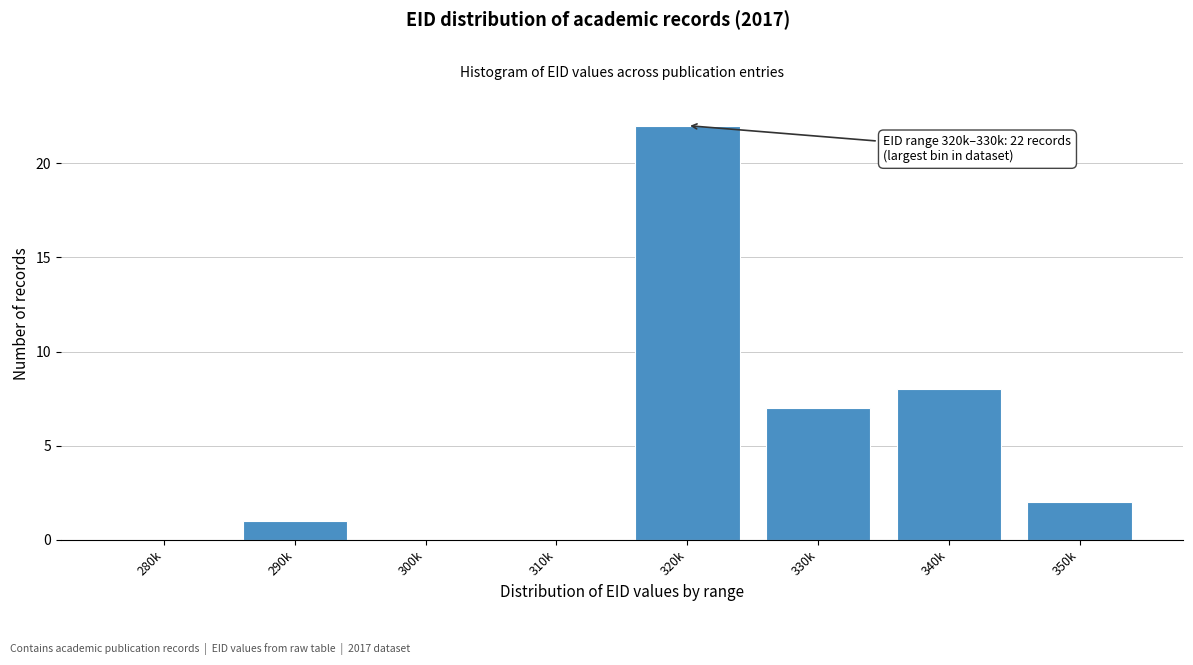

Reading right to left, list all the values displayed in this chart.

350k=2	340k=8	330k=7	320k=22	310k=0	300k=0	290k=1	280k=0